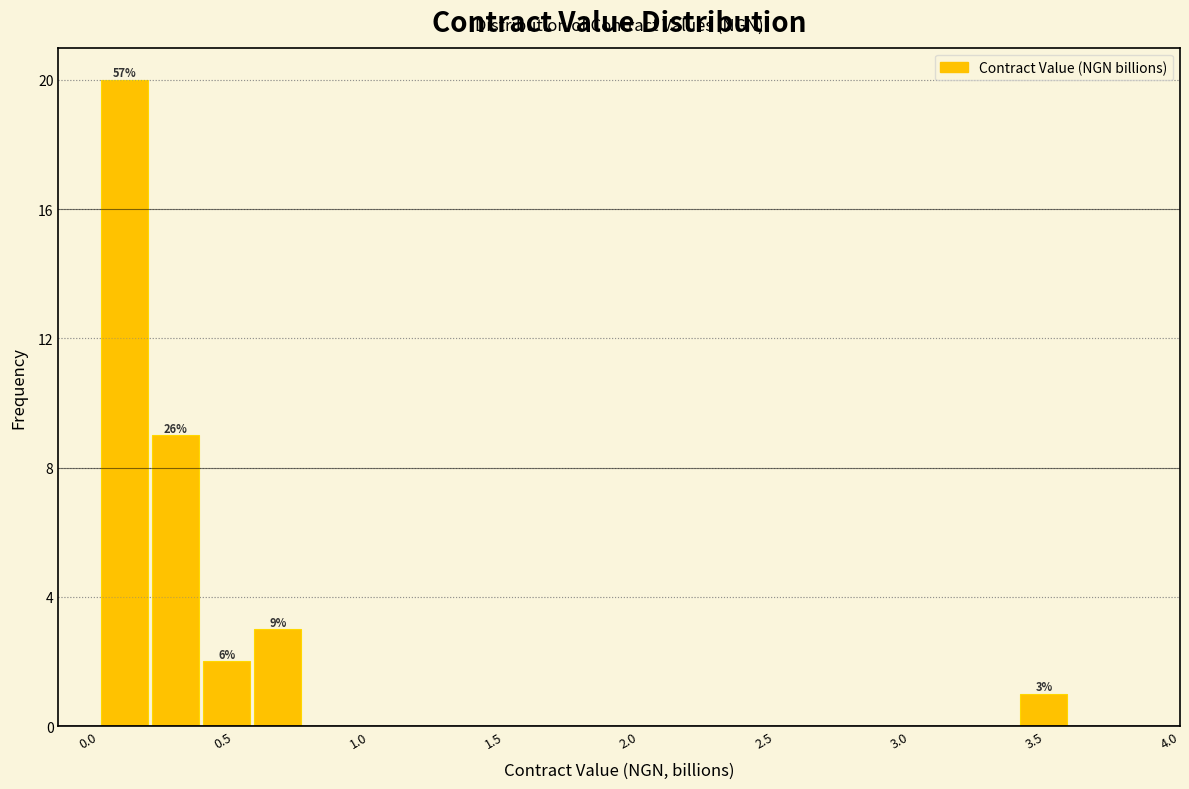

Read against the x-axis, roughly where is the centre of the tallest bar?

0.10